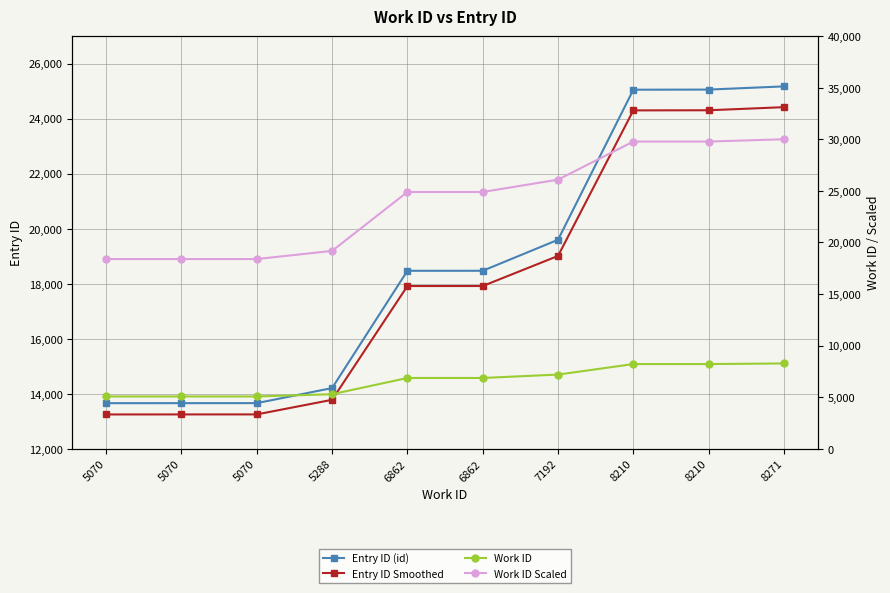

The Entry ID Smoothed series shows 13247.3 at 5070. True or false?

True